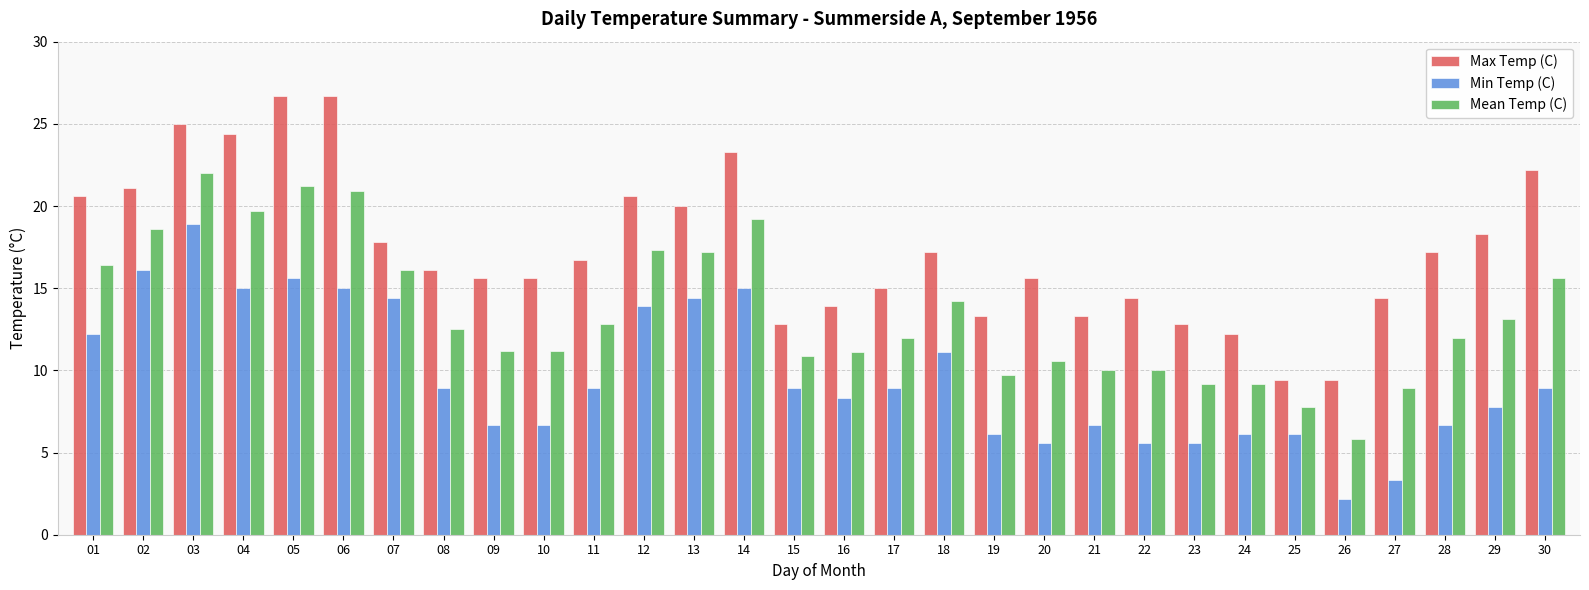

List the series in order of their peak value, highest first.

Max Temp (C), Mean Temp (C), Min Temp (C)